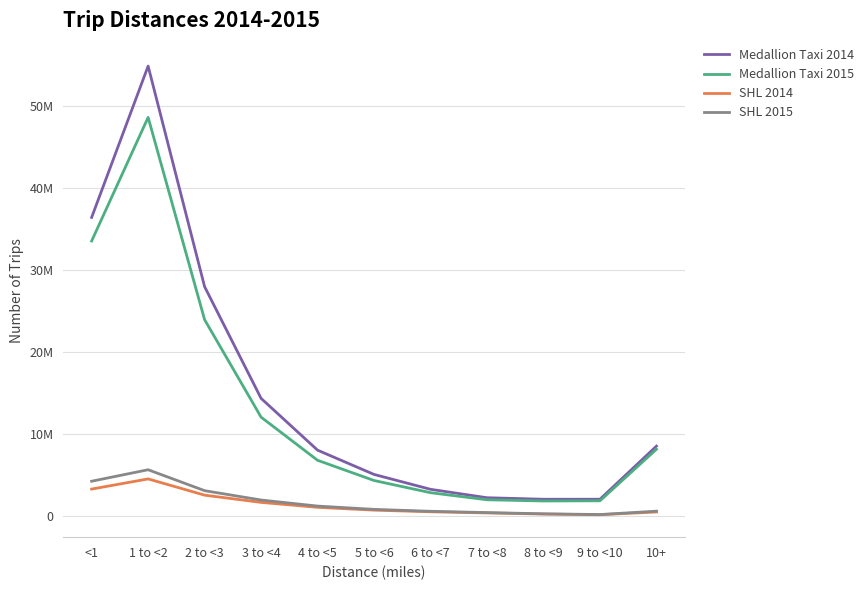

Is this an area chart (filled region under the line)?

No